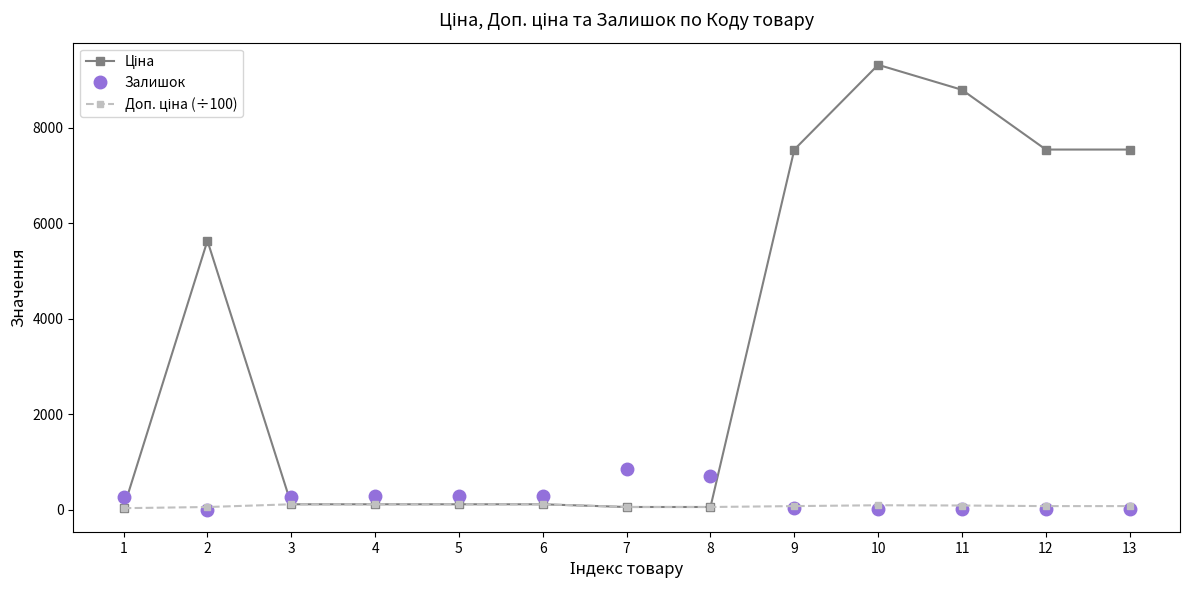

What is the maximum value shown in the chart?

9321.4